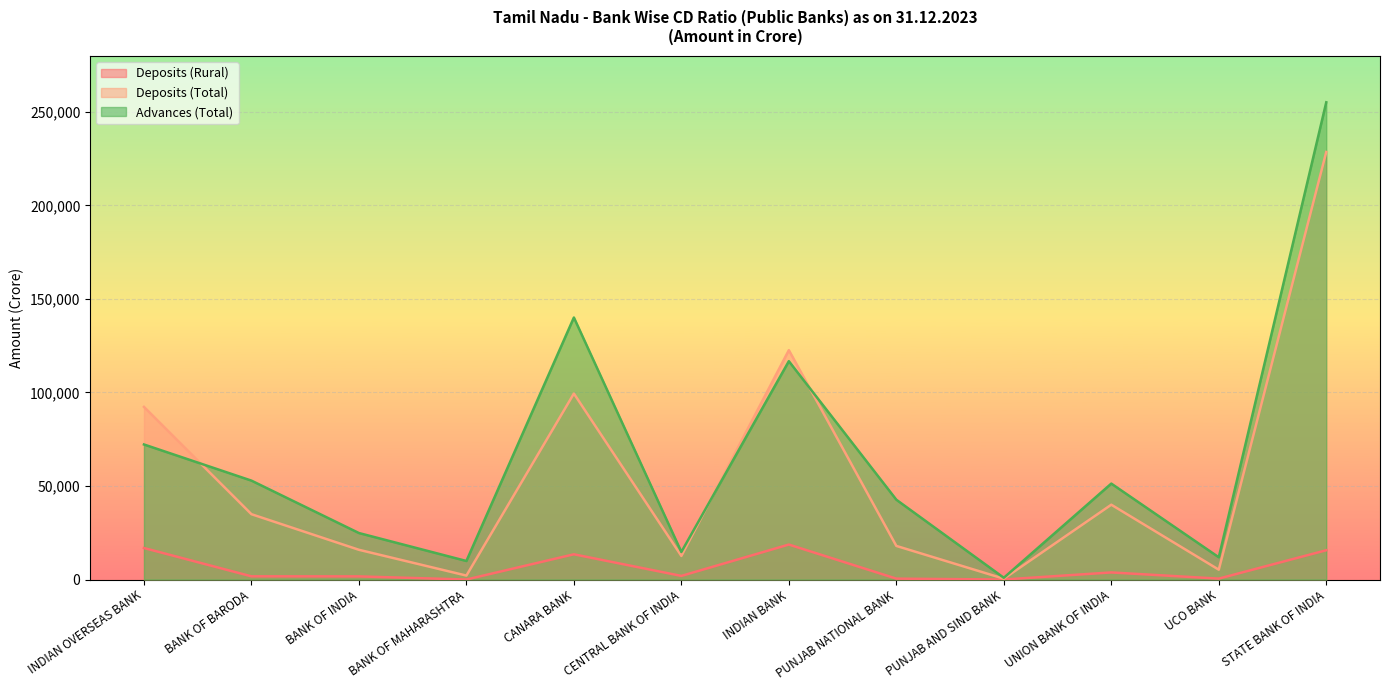

What is the difference between the second highest and minimum values in the Deposits (Total) series?

122169.0